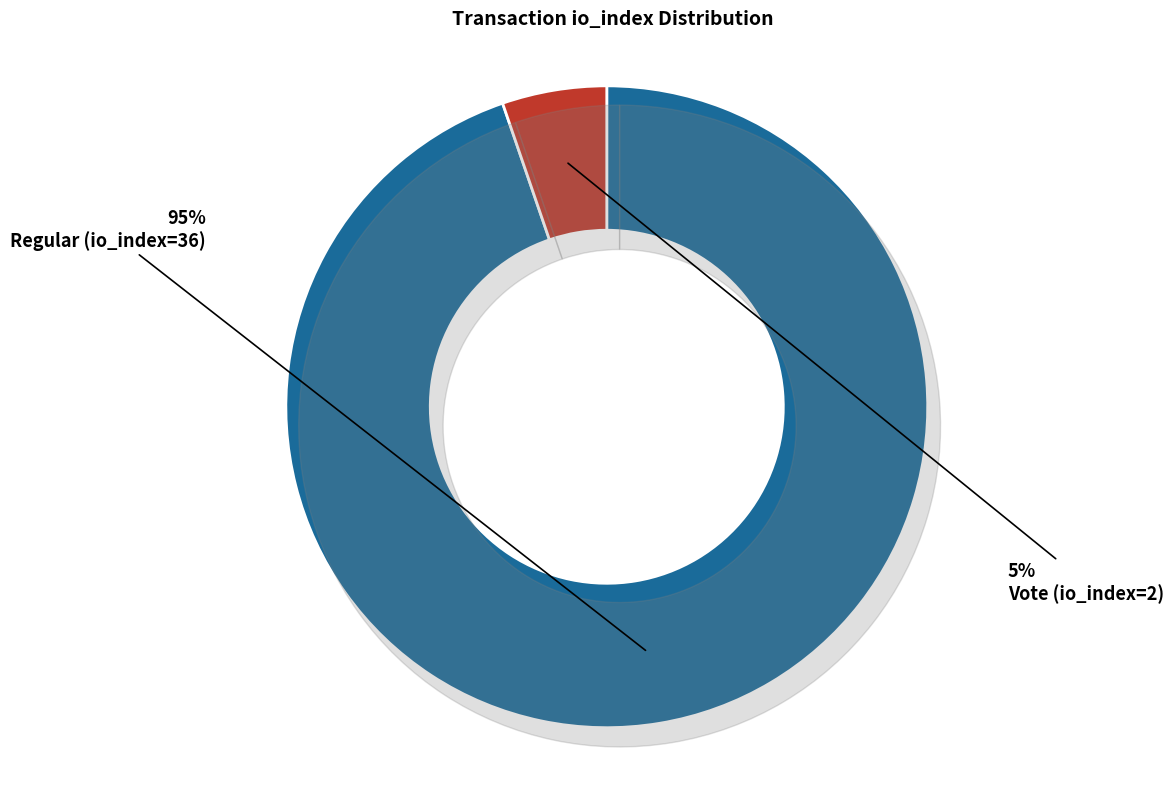

To the nearest percent, what percentage of the pie is Vote (io_index=2)?

5%